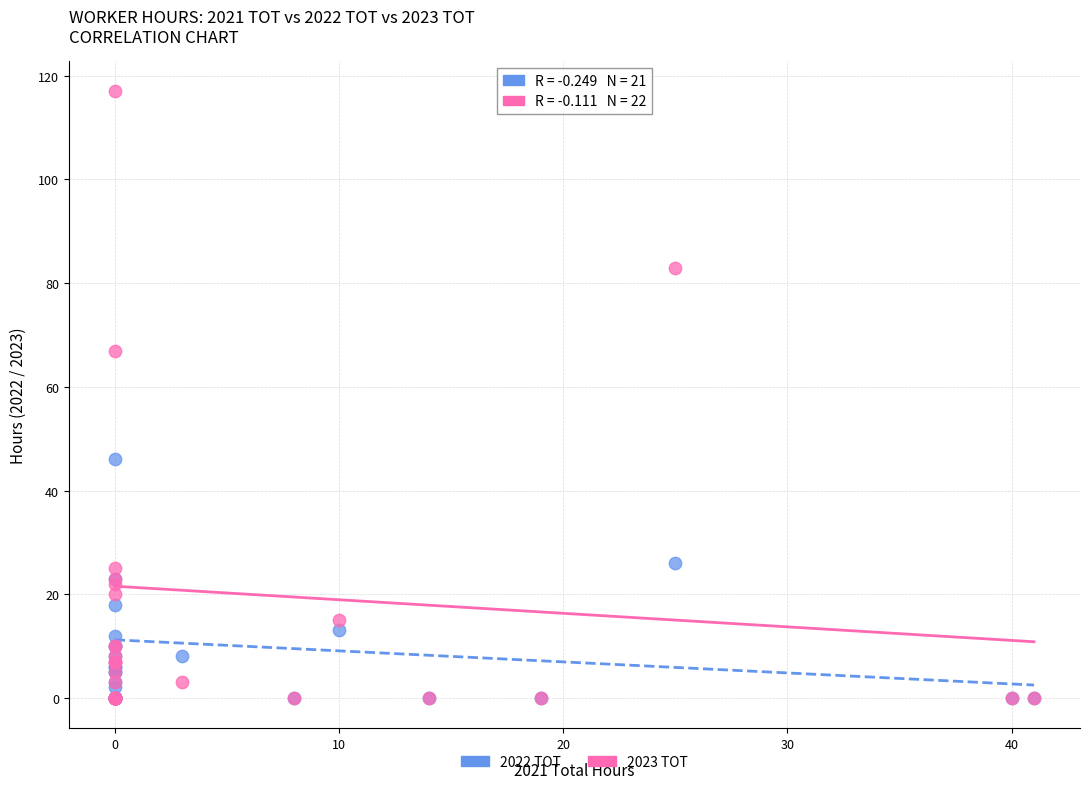

Across all series, what Y value is closest to 58?

67